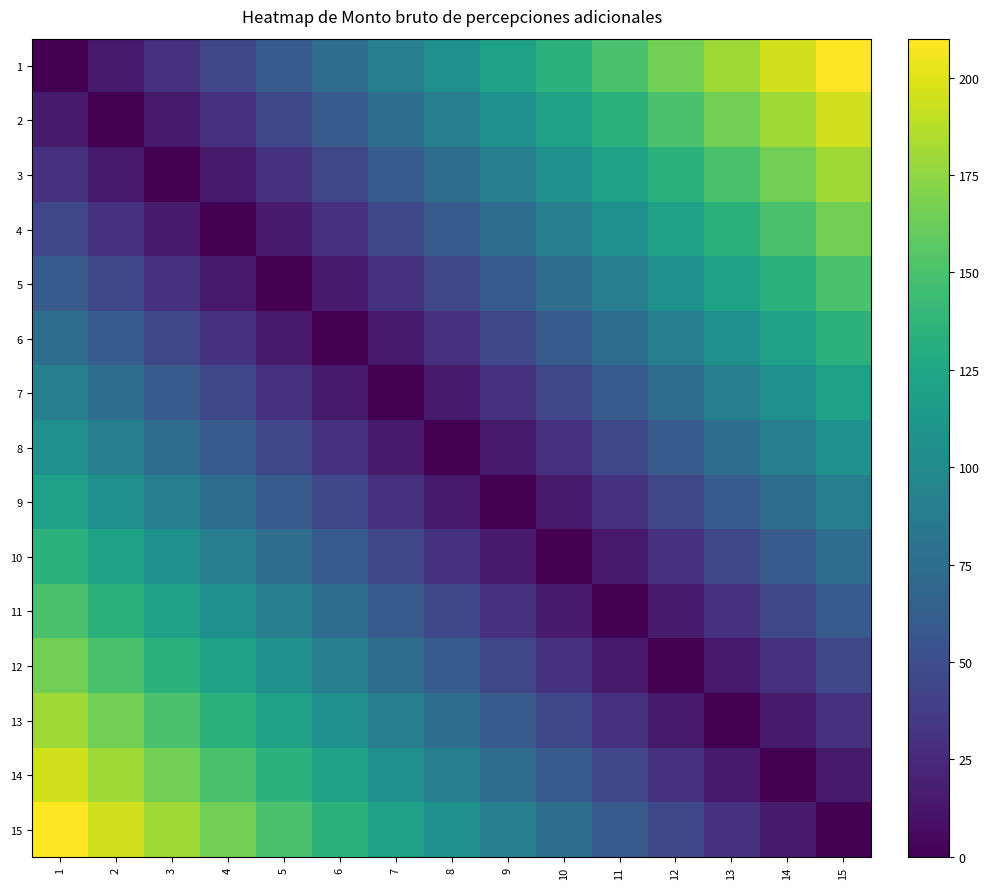

What is the total value across all series at 11?

975